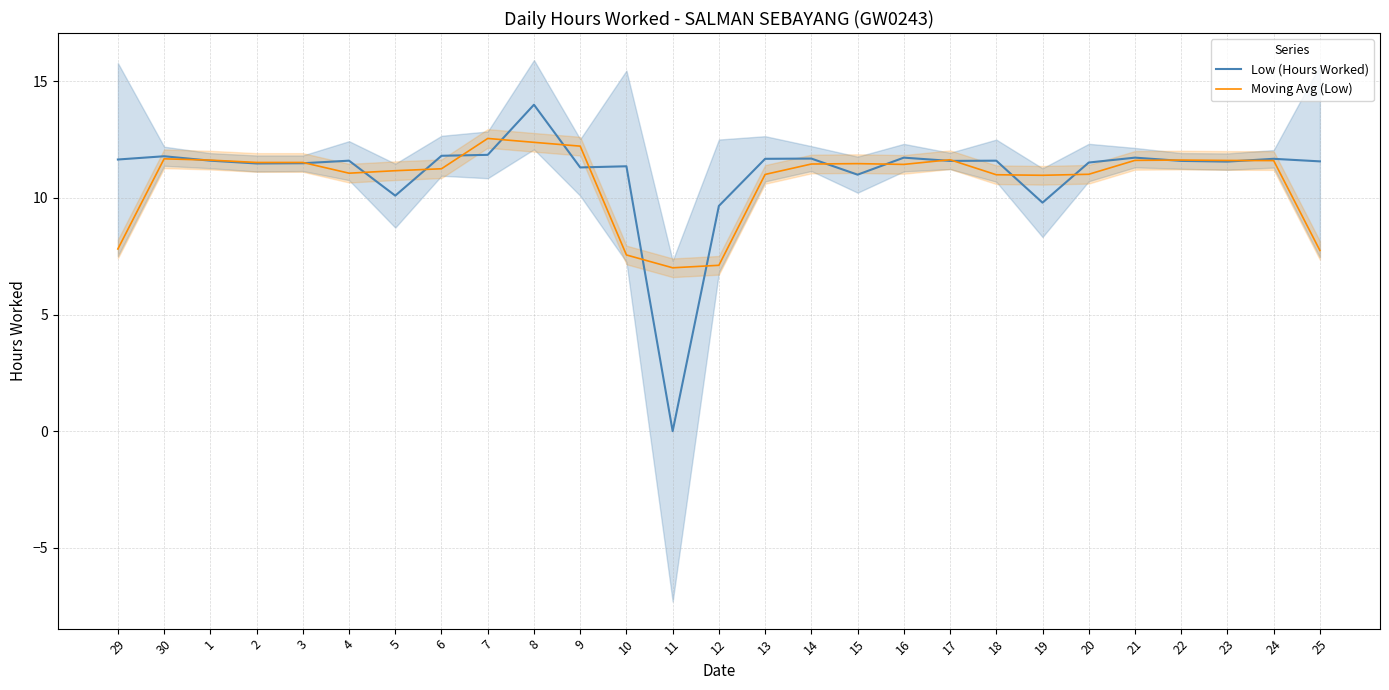

Reading left to right, what are all the values shown in this chart?

Low (Hours Worked): 11.7	11.8	11.6	11.5	11.5	11.6	10.1	11.8	11.8	14.0	11.3	11.4	0.0	9.7	11.7	11.7	11.0	11.7	11.6	11.6	9.8	11.5	11.7	11.6	11.6	11.7	11.6
Moving Avg (Low): 7.8	11.7	11.6	11.5	11.5	11.1	11.2	11.3	12.6	12.4	12.2	7.6	7.0	7.1	11.0	11.5	11.5	11.4	11.6	11.0	11.0	11.0	11.6	11.6	11.6	11.6	7.8